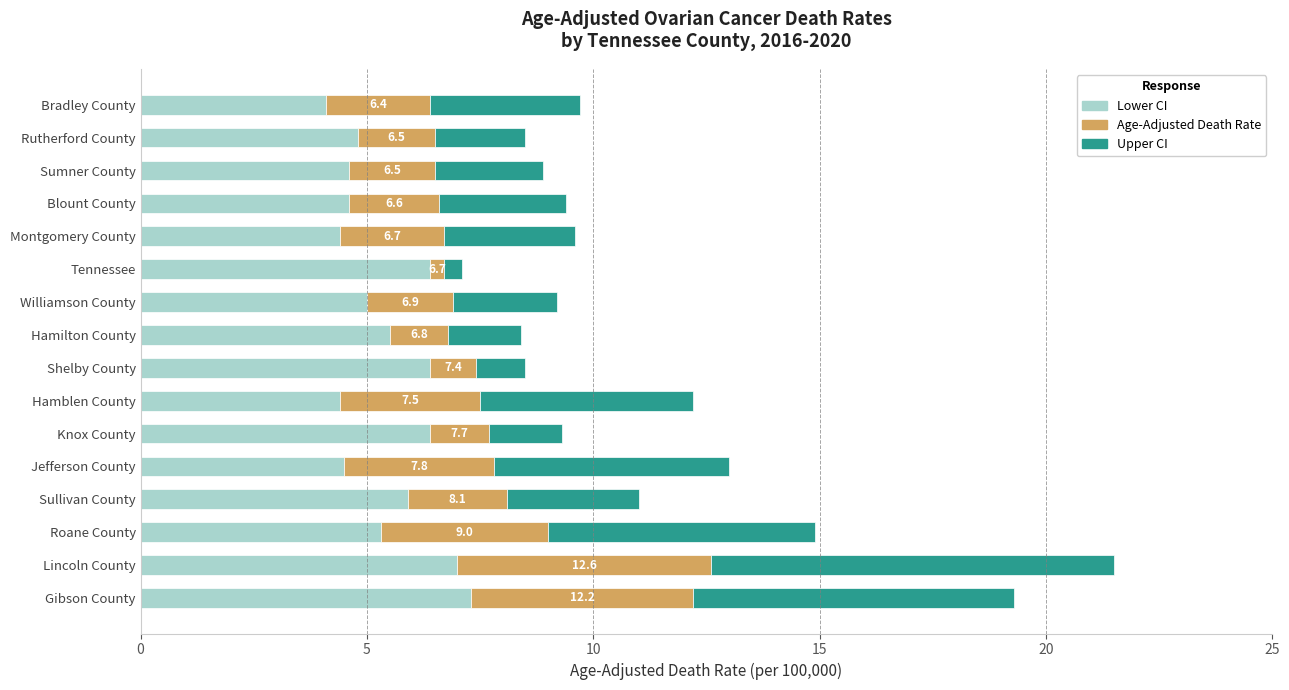

What is the difference between the Lower CI values at Sullivan County and Knox County?

0.5